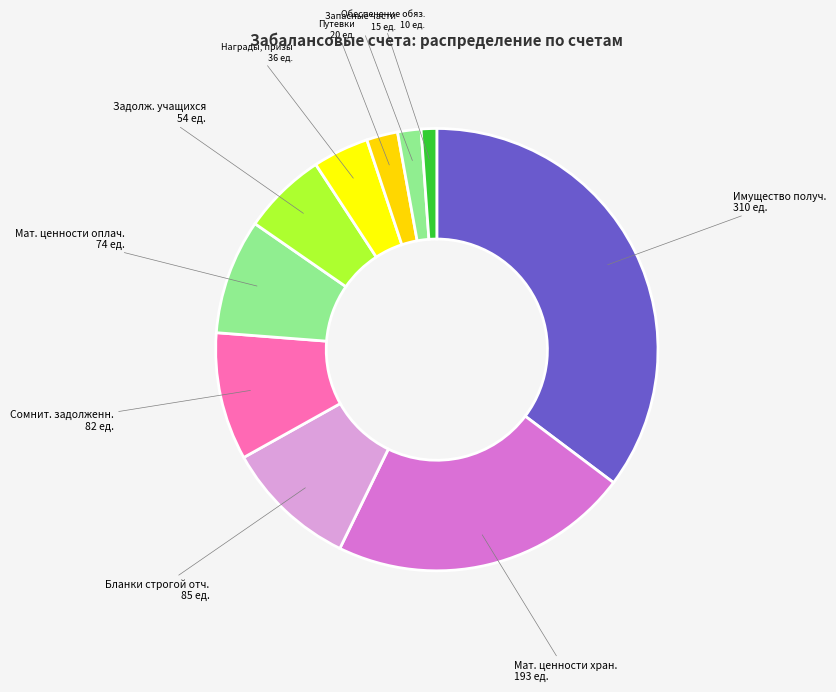

How many segments does this pie chart have?

10